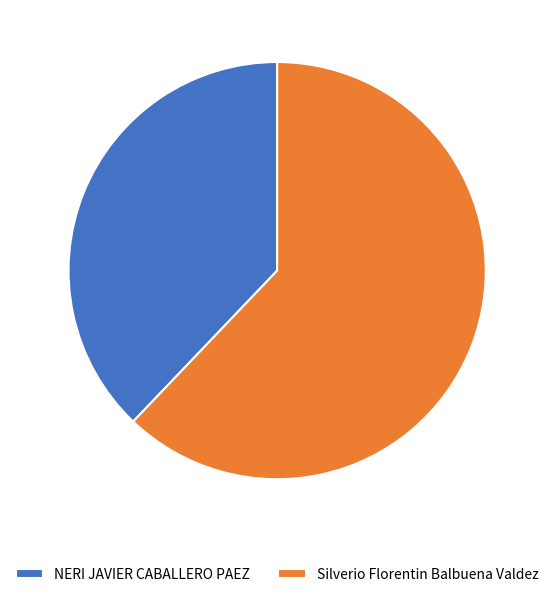

Is it true that NERI JAVIER CABALLERO PAEZ is 28% of the pie?

False